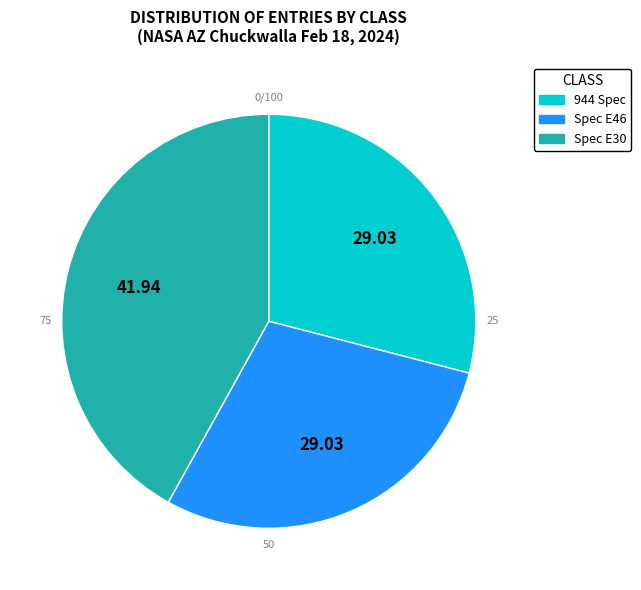

Is it true that Spec E30 is 42% of the pie?

True